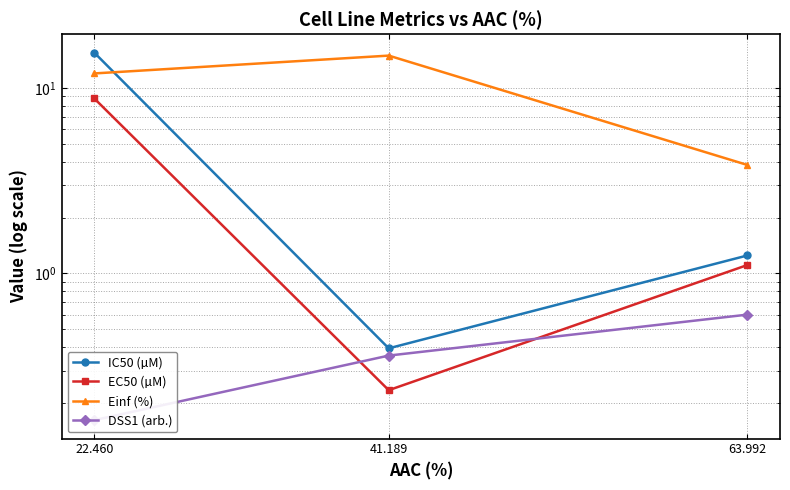

What is the lowest value of the Einf (%) series?

3.8